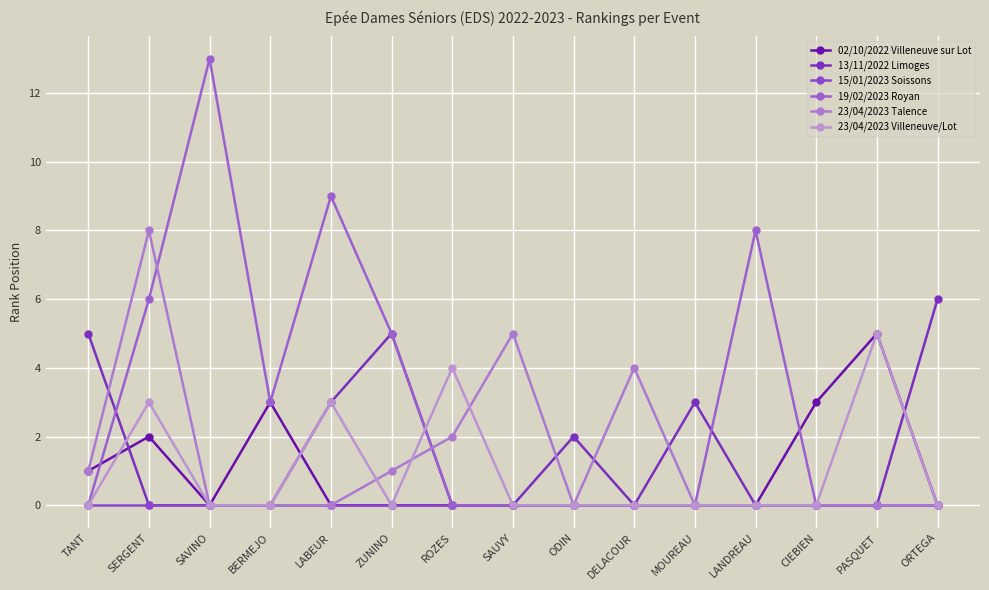

How many 23/04/2023 Villeneuve/Lot values are between 0 and 3?

13